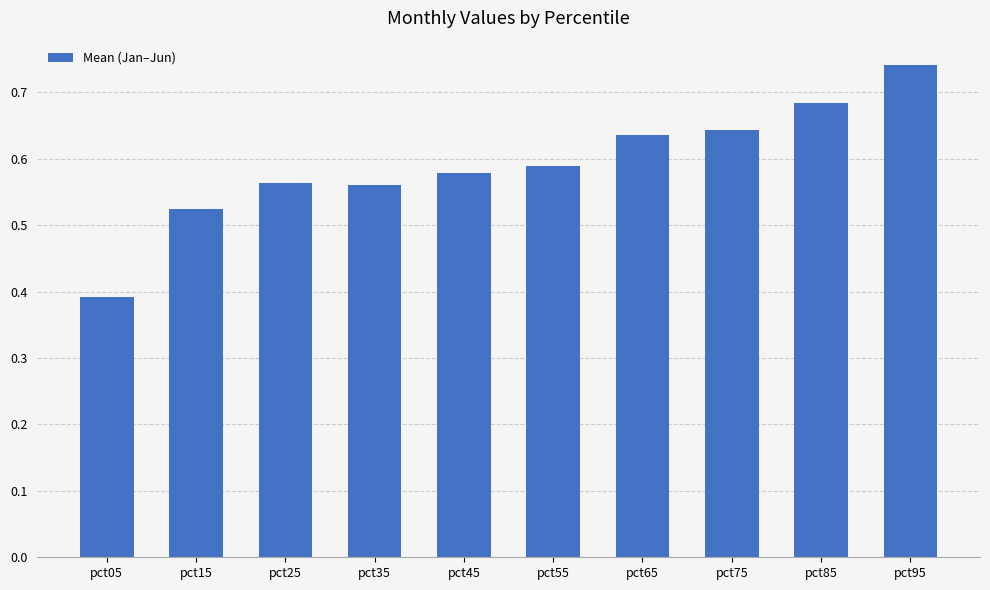

Which has a higher value, pct15 or pct55?

pct55